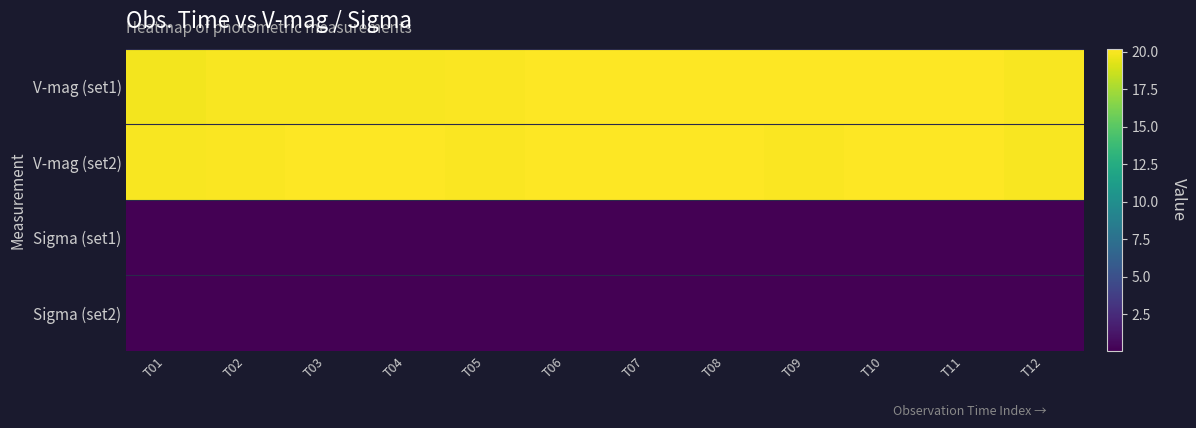

At T09, list the series in order from largest to smallest.

V-mag (set1), V-mag (set2), Sigma (set2), Sigma (set1)